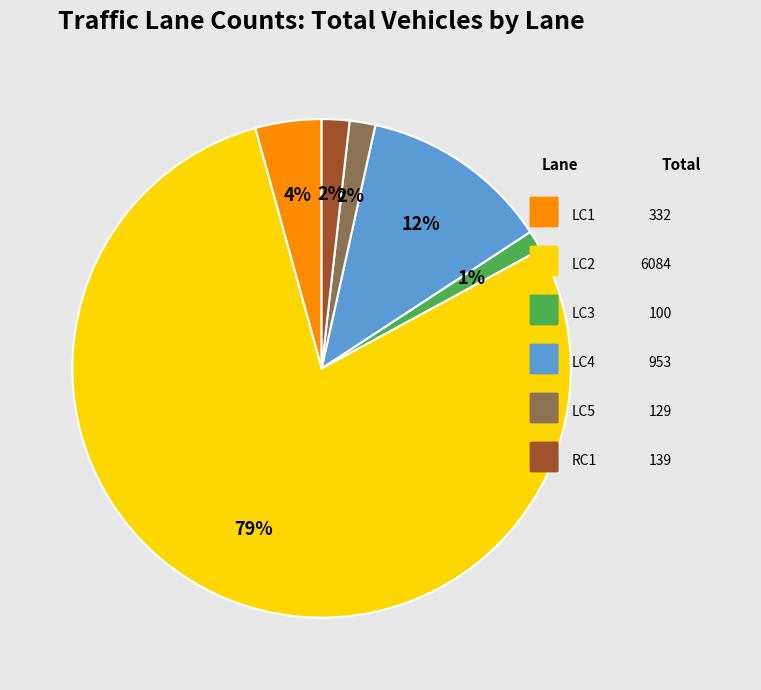

Is there a majority slice in this chart?

Yes